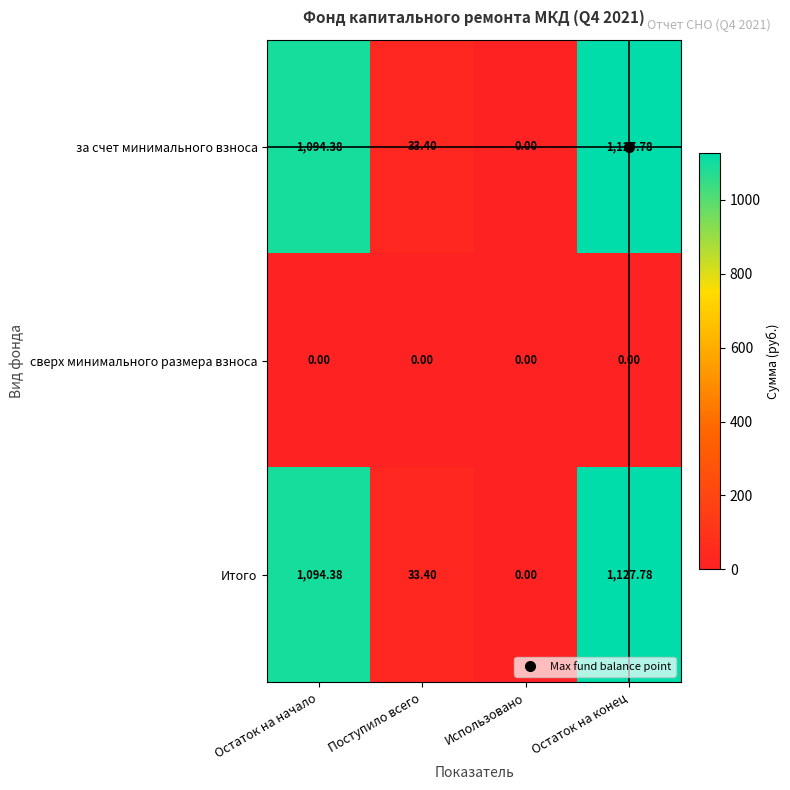

What is the maximum value shown in the chart?

1127.8